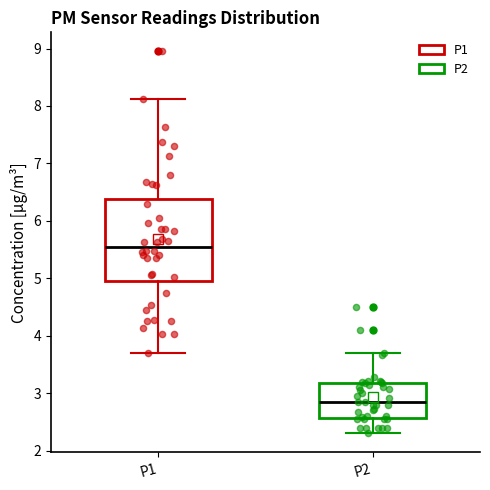

Comparing the boxes themselves (not the whiskers), which one is the tallest?

P1